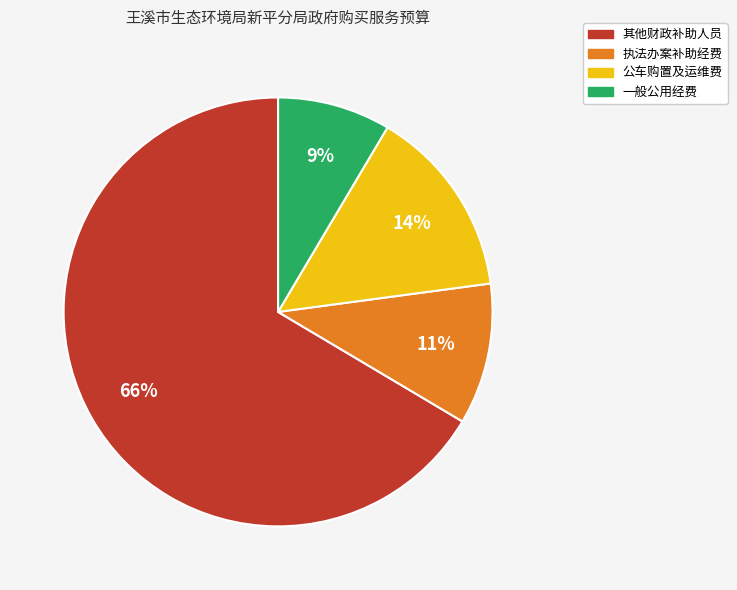

Which category has the smallest portion of the pie?

一般公用经费